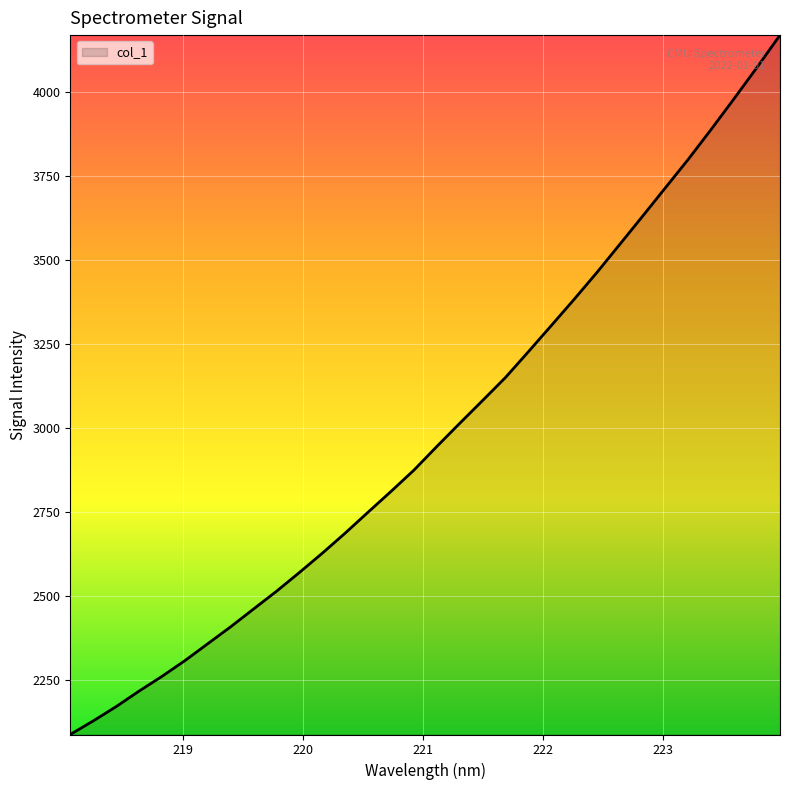

What is the difference between the maximum and minimum values?

2083.7